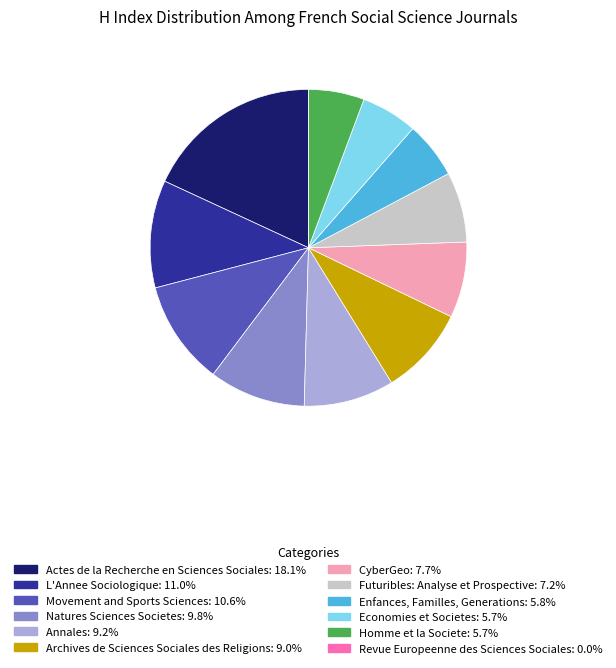

Which category has the biggest portion of the pie?

Actes de la Recherche en Sciences Sociales